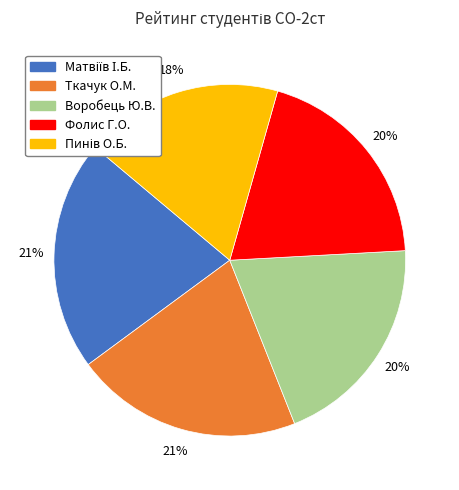

Is there any slice that represents more than half of the pie?

No